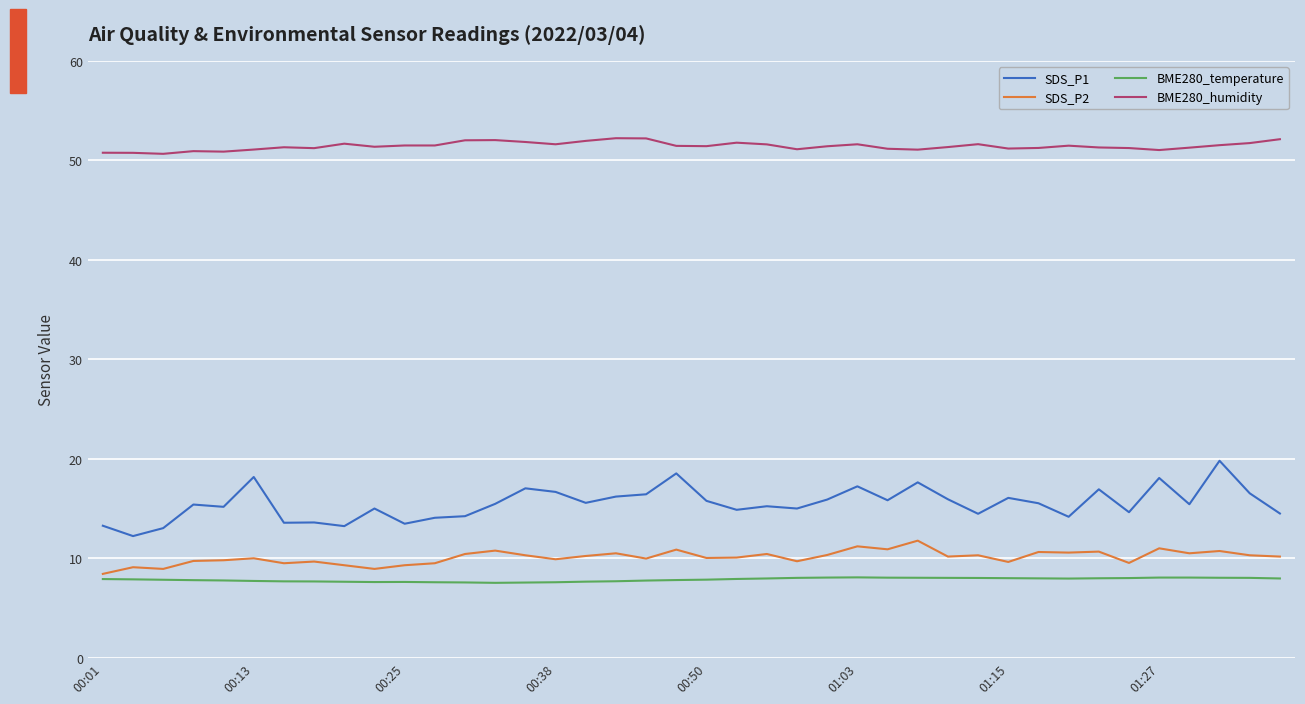

True or false: SDS_P1 and SDS_P2 intersect in this chart.

False